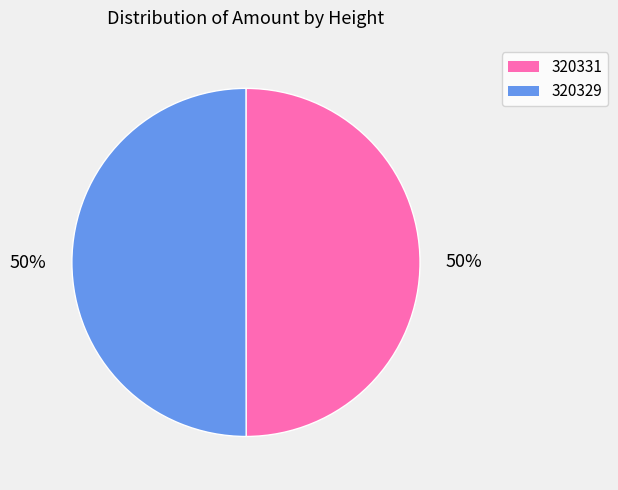

True or false: 320331 accounts for 60% of the total.

False